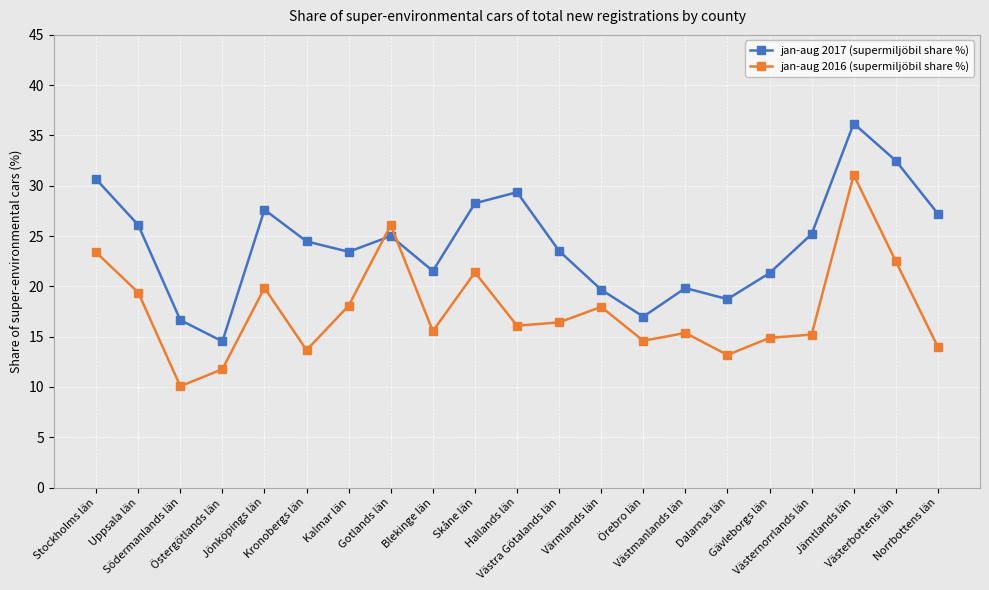

At which category is the sum across all series the highest?

Jämtlands län